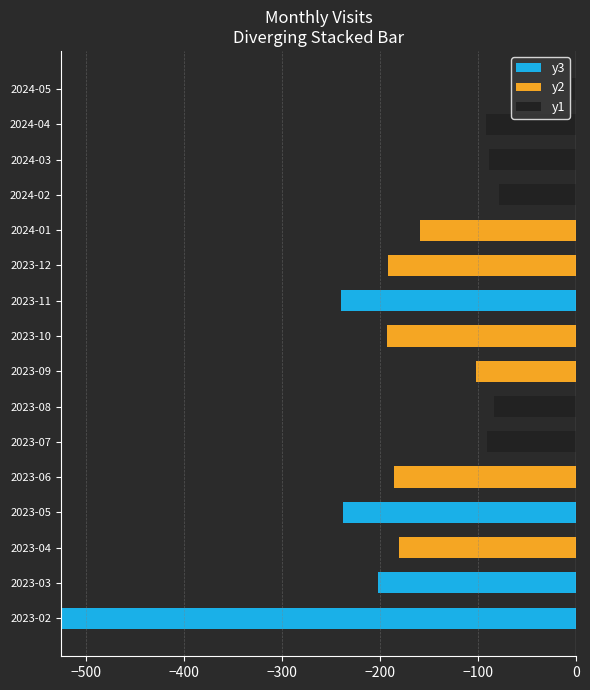

At 2023-04, list the series in order from largest to smallest.

y3, y1, y2